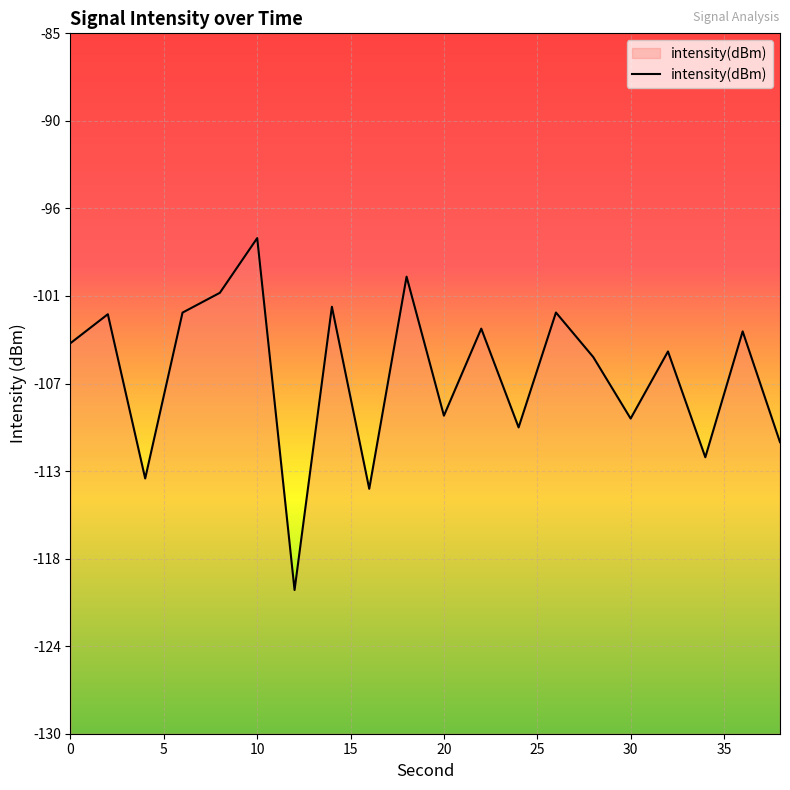

How many lines are shown in the chart?

1